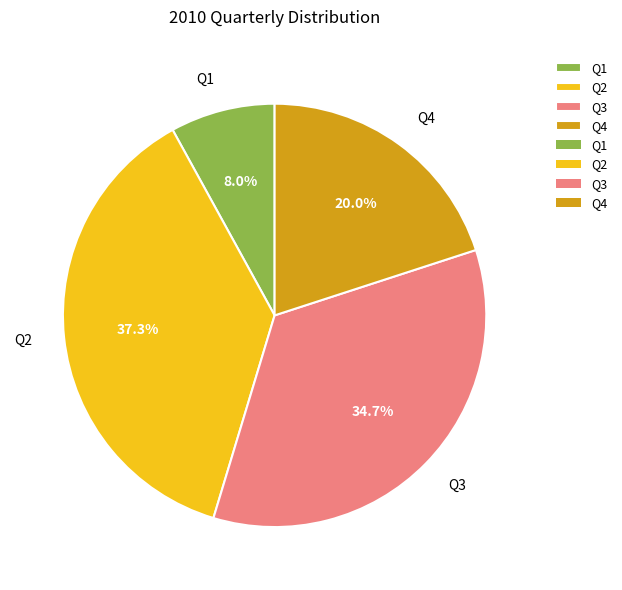

Count the number of slices in the pie.

4